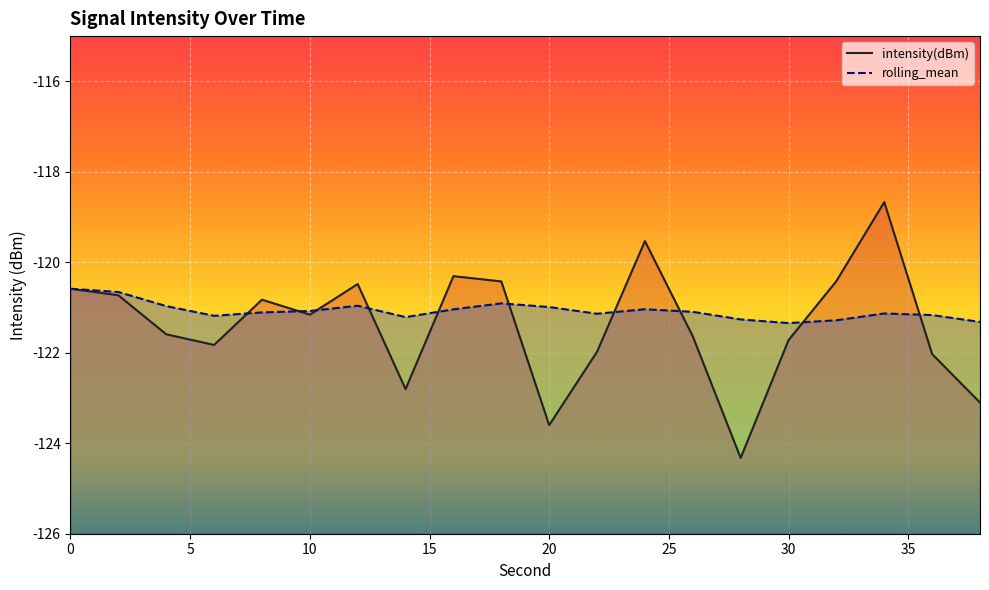

Reading left to right, what are all the values shown in this chart?

intensity(dBm): 0=-120.6	2=-120.7	4=-121.6	6=-121.8	8=-120.8	10=-121.2	12=-120.5	14=-122.8	16=-120.3	18=-120.4	20=-123.6	22=-122.0	24=-119.5	26=-121.6	28=-124.3	30=-121.7	32=-120.4	34=-118.7	36=-122.0	38=-123.1
rolling_mean: 0=-120.6	2=-120.7	4=-121.0	6=-121.2	8=-121.1	10=-121.1	12=-121.0	14=-121.2	16=-121.0	18=-120.9	20=-121.0	22=-121.1	24=-121.0	26=-121.1	28=-121.3	30=-121.3	32=-121.3	34=-121.1	36=-121.2	38=-121.3